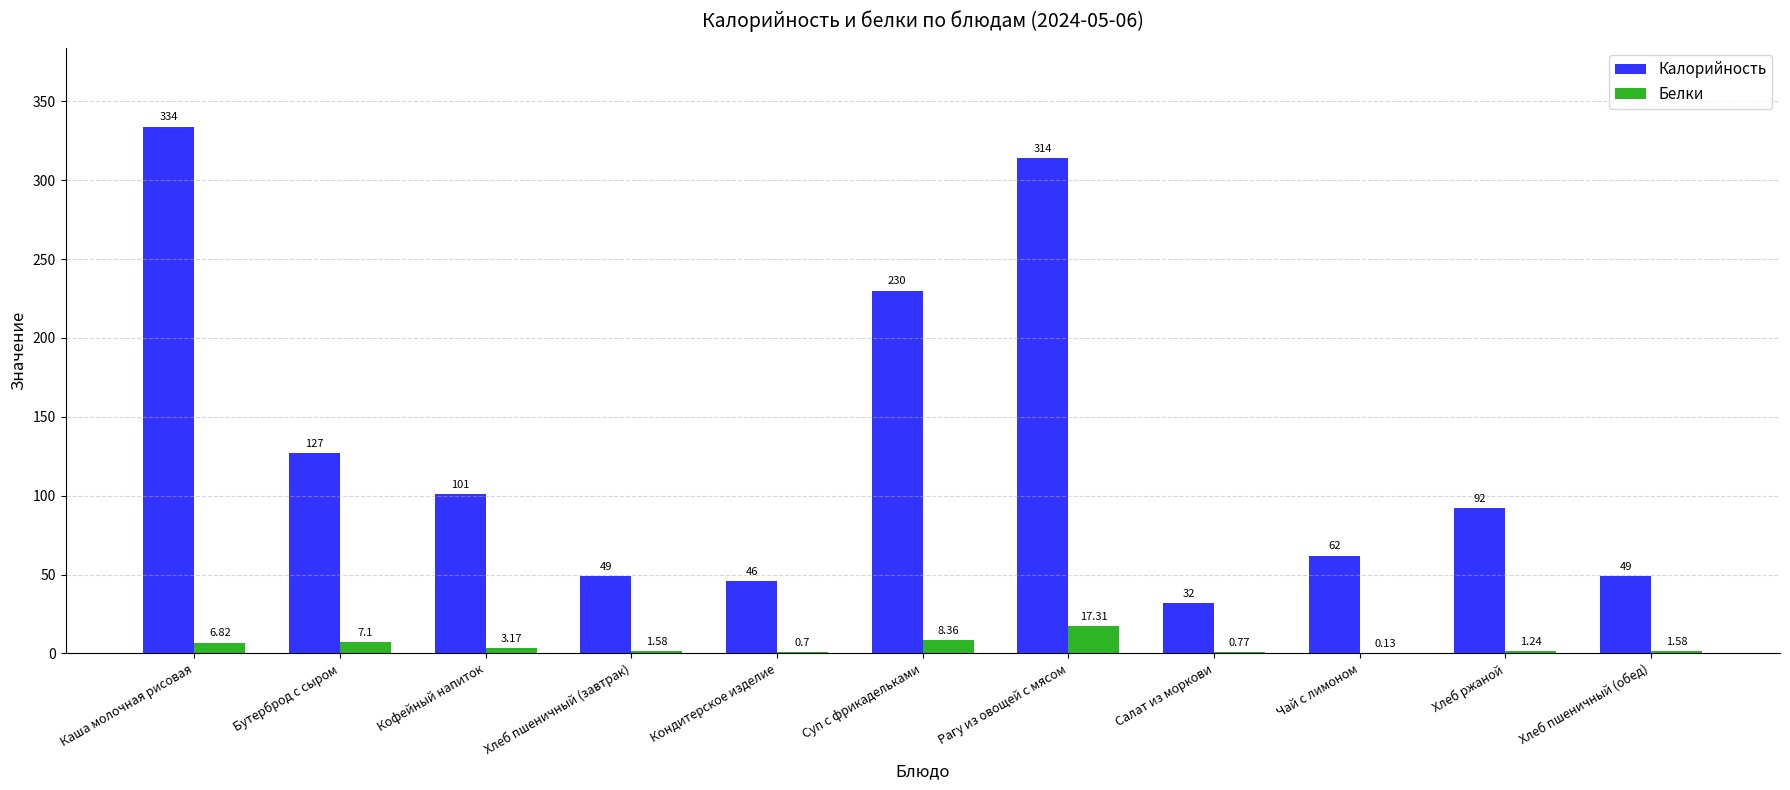

What is the total value across all series at Хлеб пшеничный (обед)?

50.6